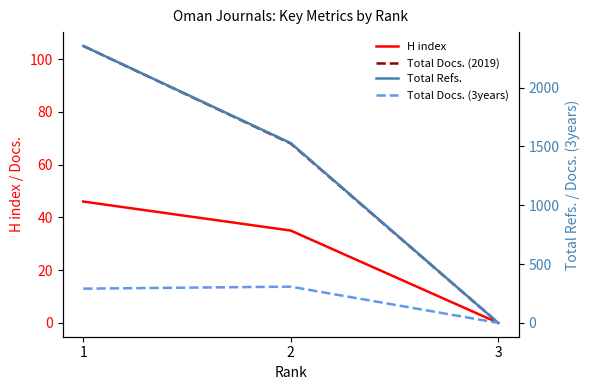

Which has a higher value, 1 or 2?

1